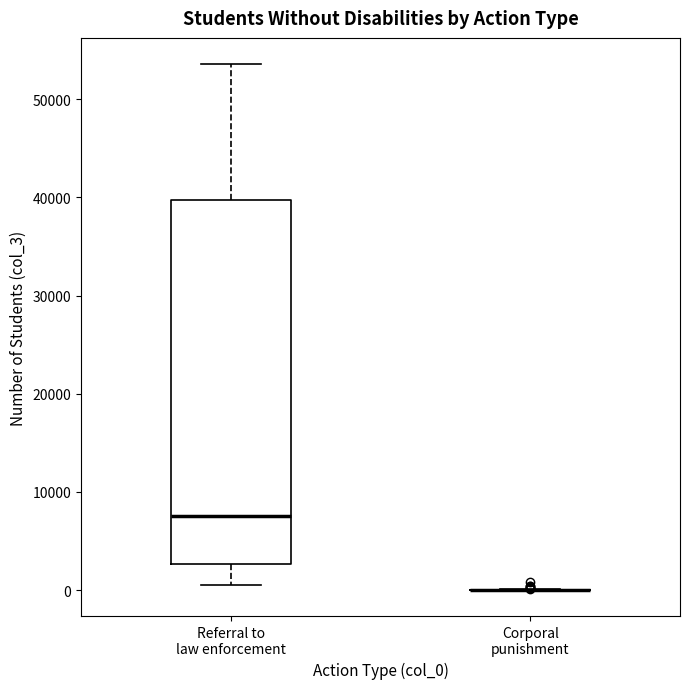

Comparing the boxes themselves (not the whiskers), which one is the tallest?

Referral to law enforcement